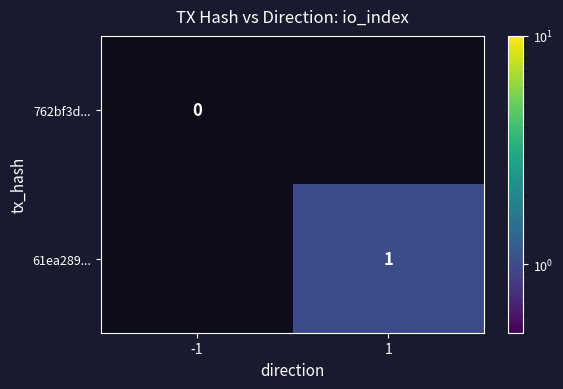

Is it true that 61ea289... equals 1 at 1?

True